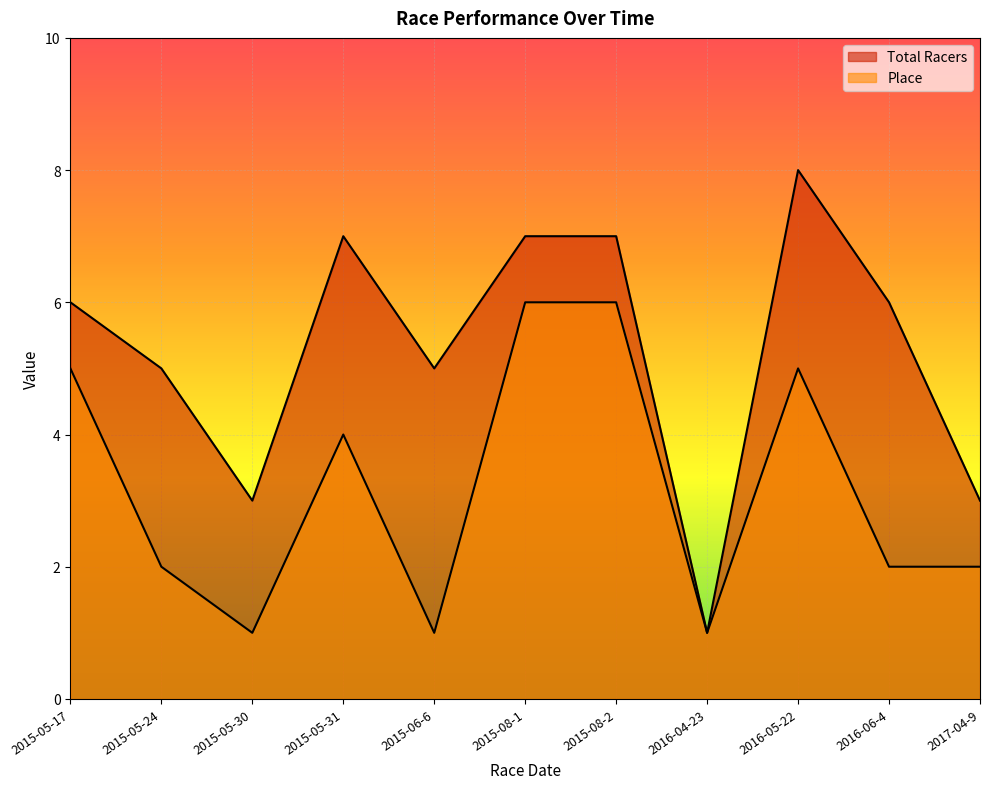

At 2015-08-2, list the series in order from smallest to largest.

Place, Total Racers